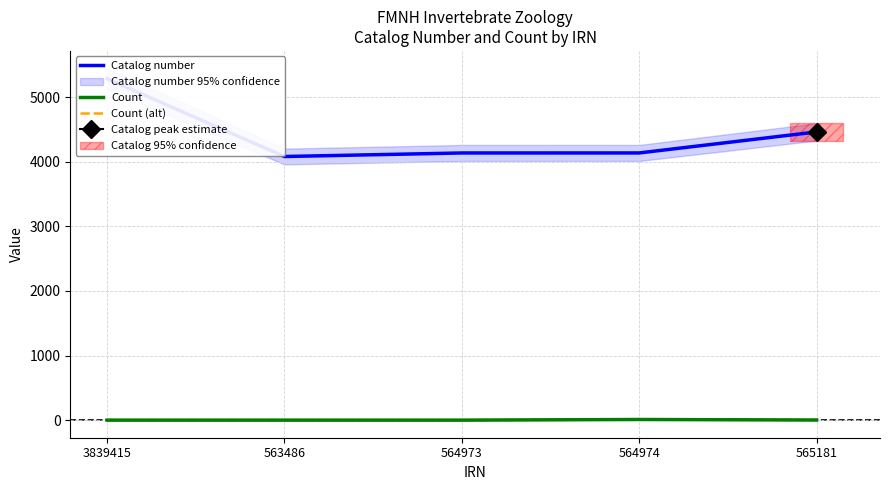

At which category is the sum across all series the highest?

3839415